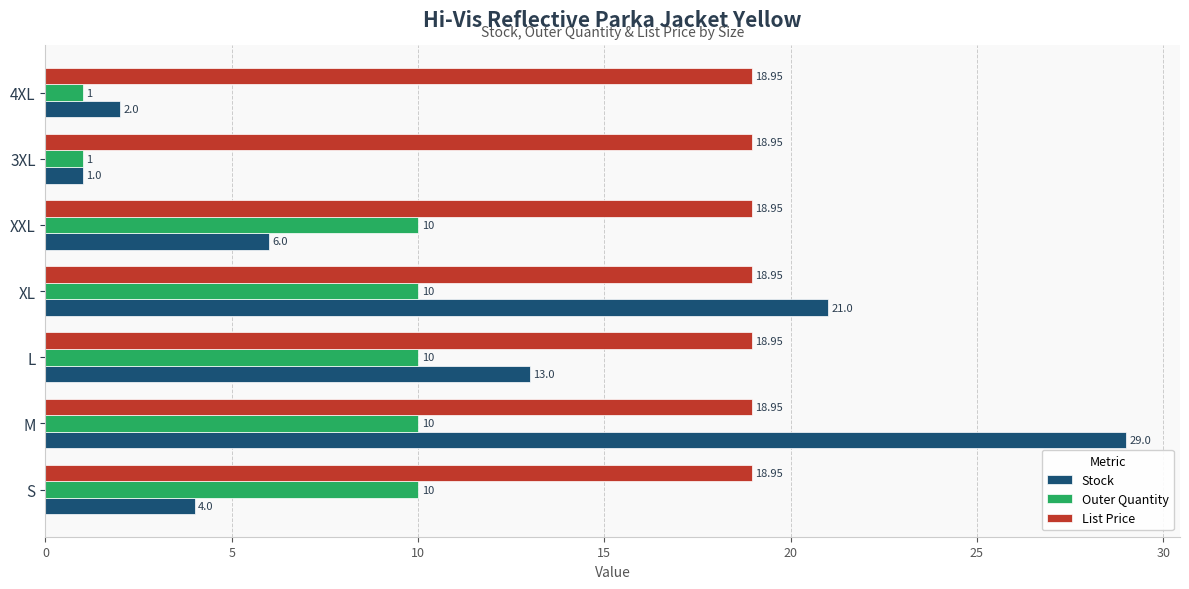

What is the spread (max minus min) of values at XL?

11.0